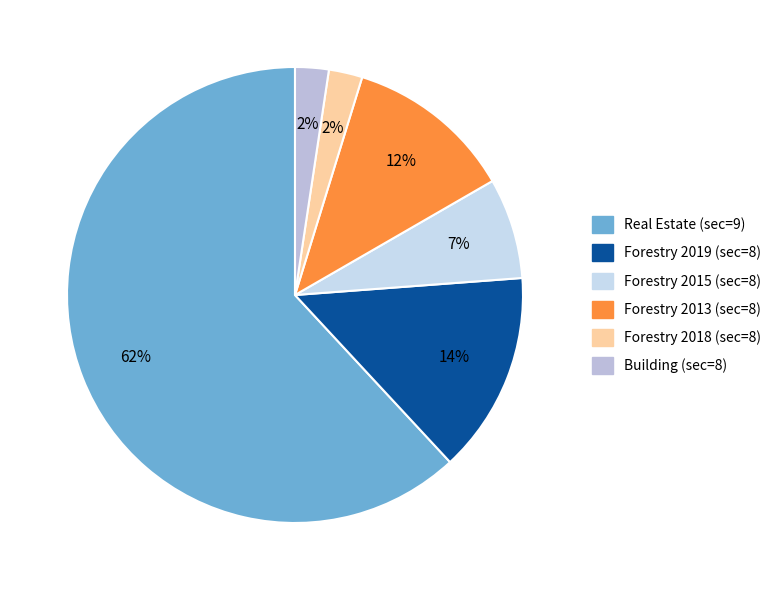

Does any single category account for the majority?

Yes